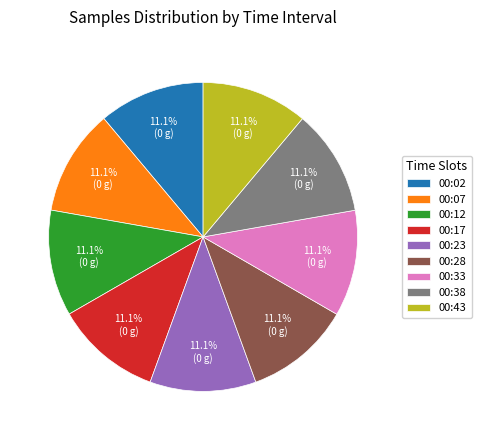

What is the ratio of the value at 00:07 to the value at 00:02?

1.0